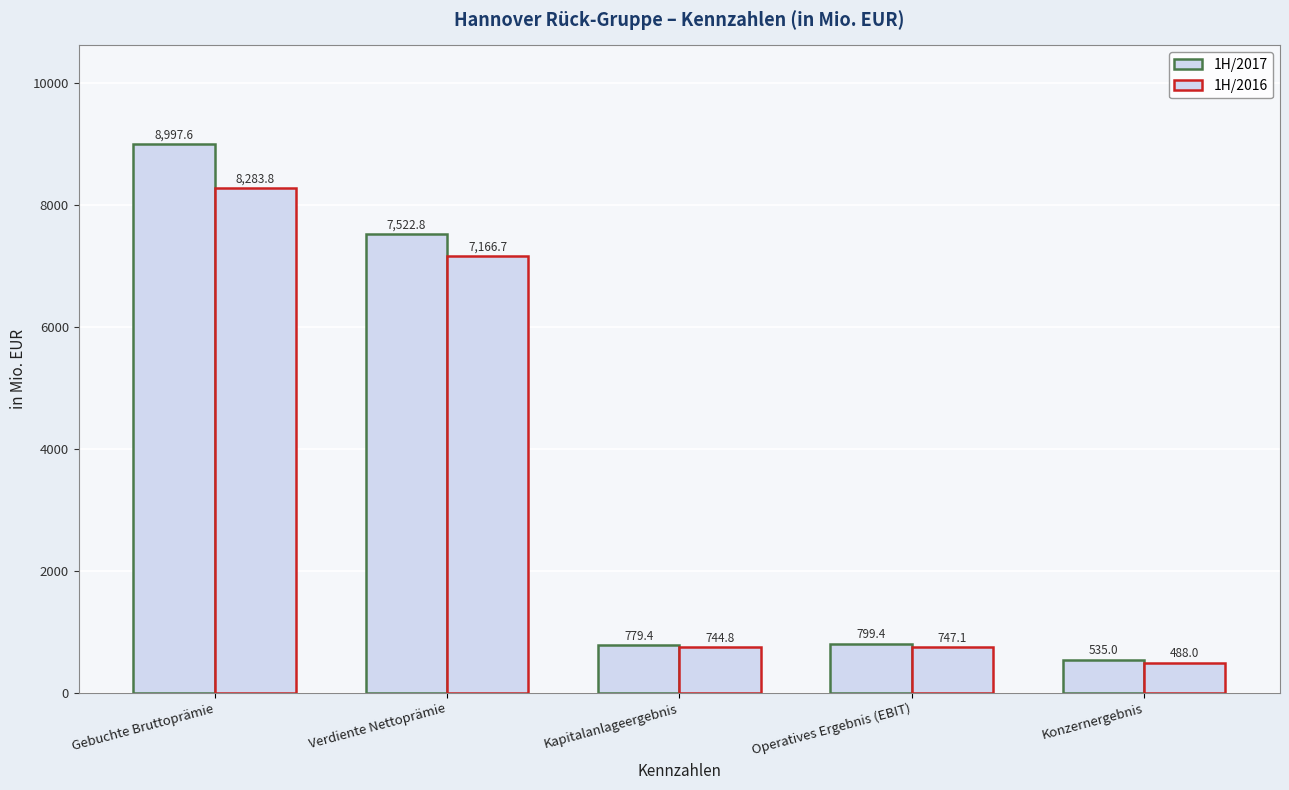

At which label does 1H/2016 first exceed 747?

Gebuchte Bruttoprämie